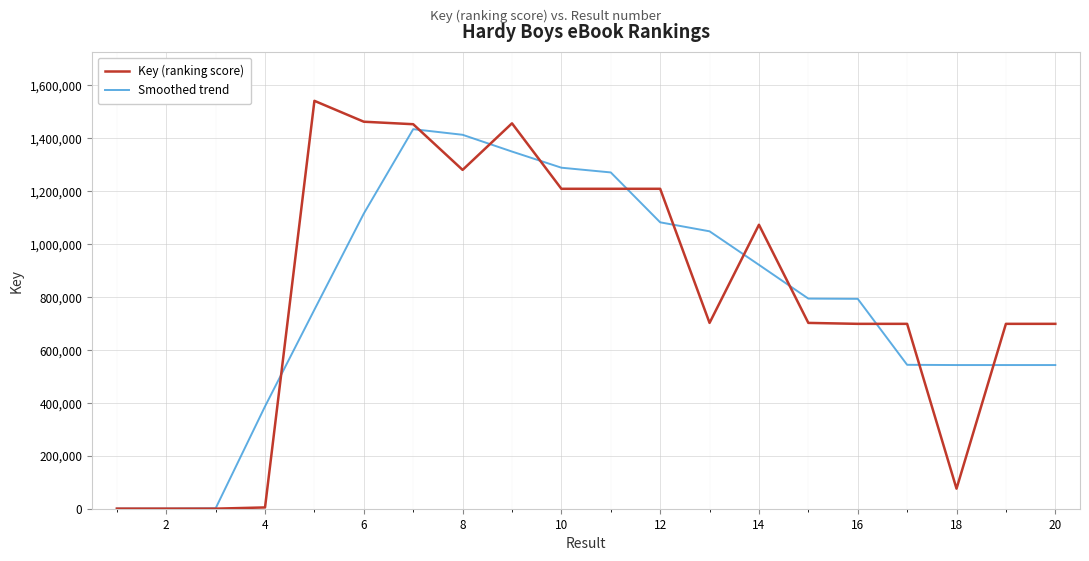

What is the maximum value for Key (ranking score)?

1541732